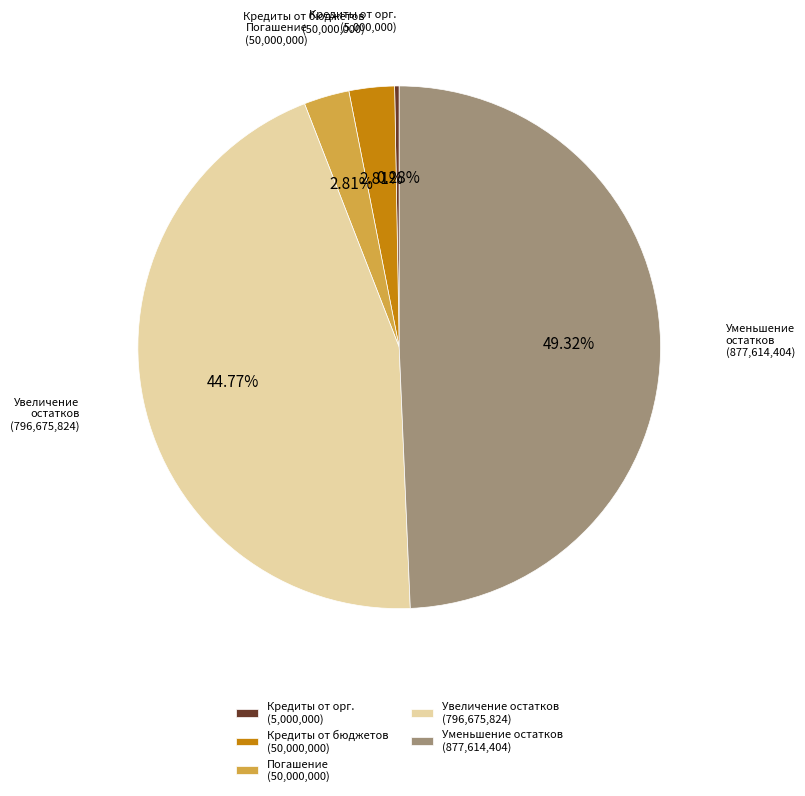

Between Кредиты от орг. (5,000,000) and Кредиты от бюджетов (50,000,000), which is larger?

Кредиты от бюджетов (50,000,000)